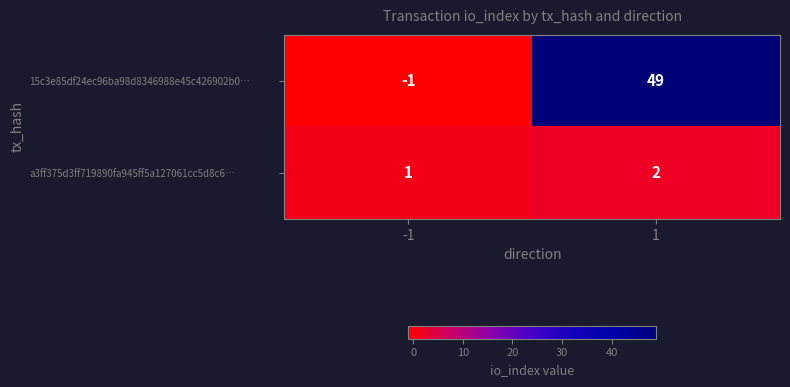

Which series has the largest total across all categories?

15c3e85df24ec96ba98d8346988e45c426902b0…